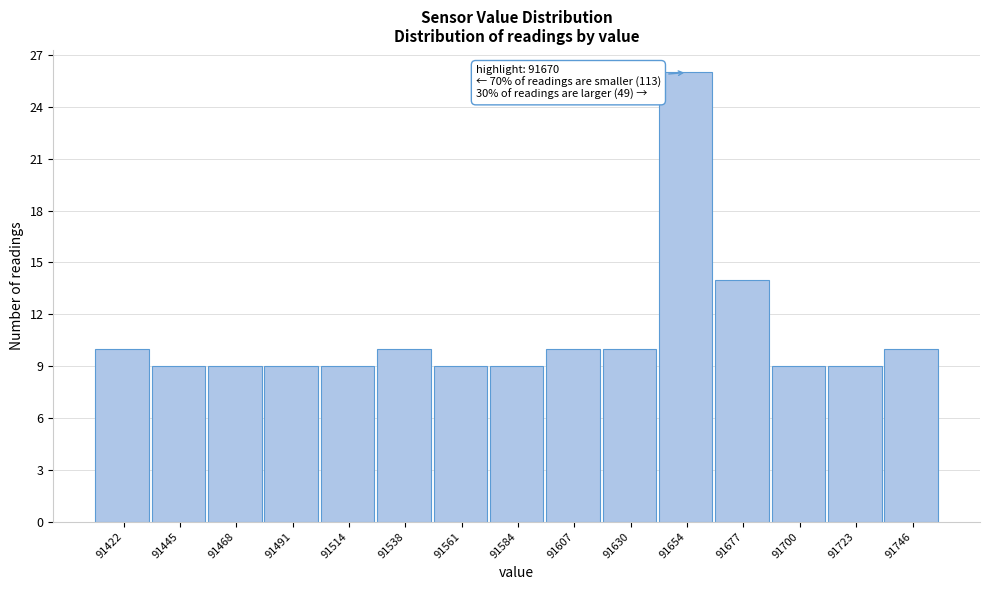

Reading left to right, list all the values displayed in this chart.

10	9	9	9	9	10	9	9	10	10	26	14	9	9	10